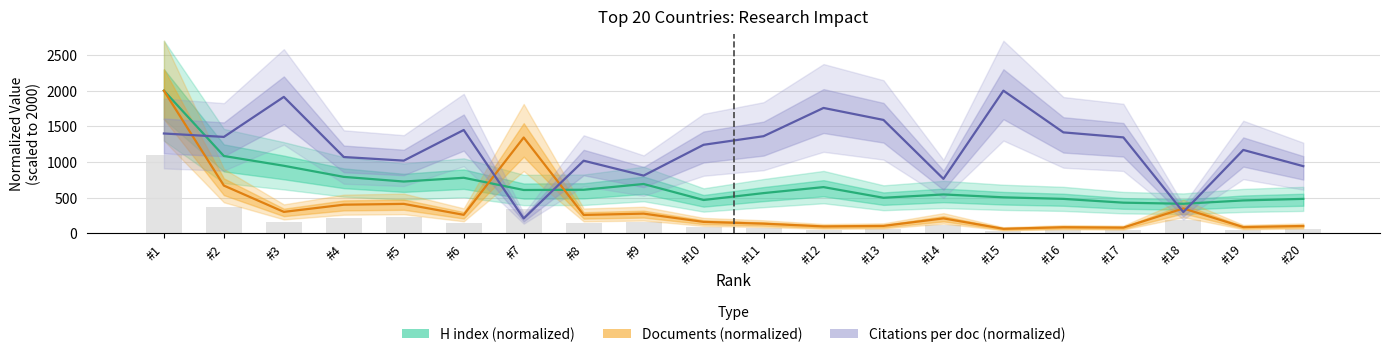

The value of H index (normalized) at #13 is 181.2. True or false?

False